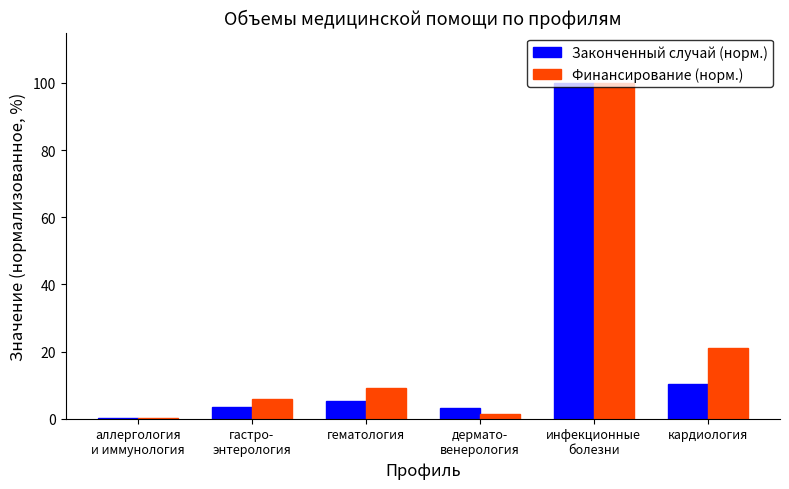

At which category is the sum across all series the highest?

инфекционные
болезни